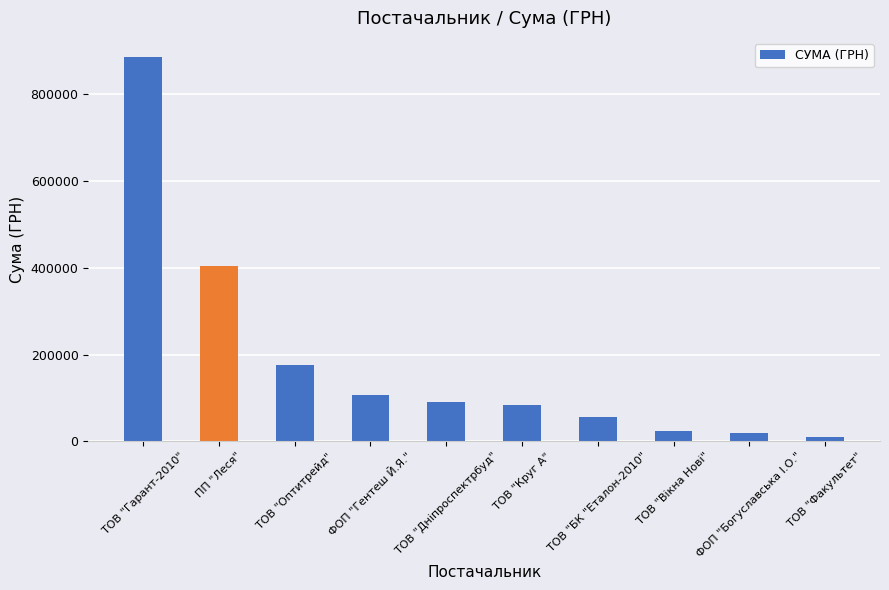

What is the ratio of the value at ТОВ "Круг А" to the value at ТОВ "Оптитрейд"?

0.5